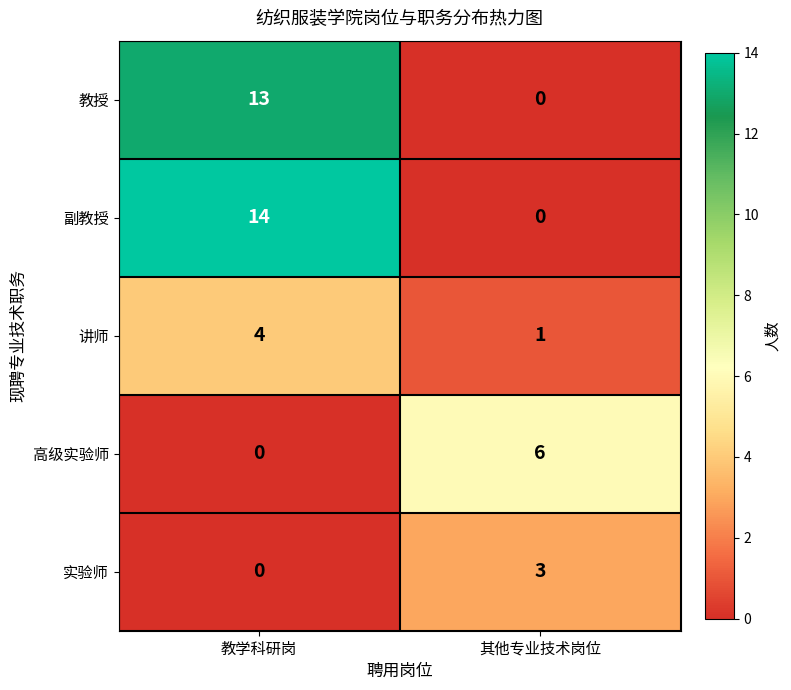

At which category is the sum across all series the highest?

教学科研岗